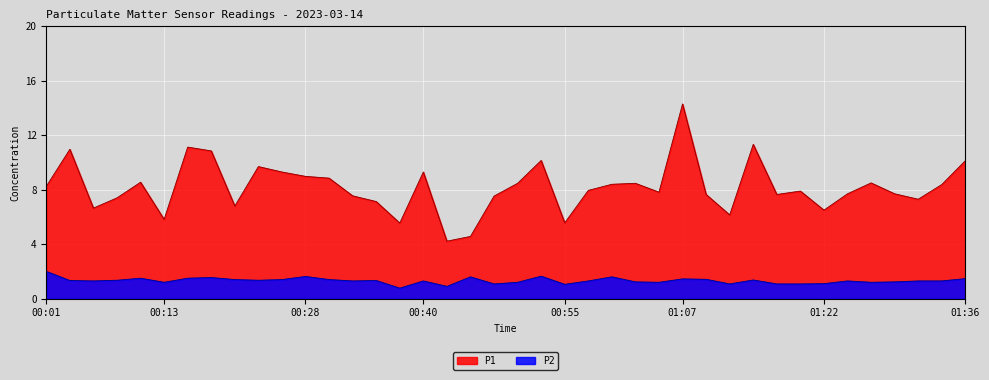

True or false: P1 and P2 intersect in this chart.

False